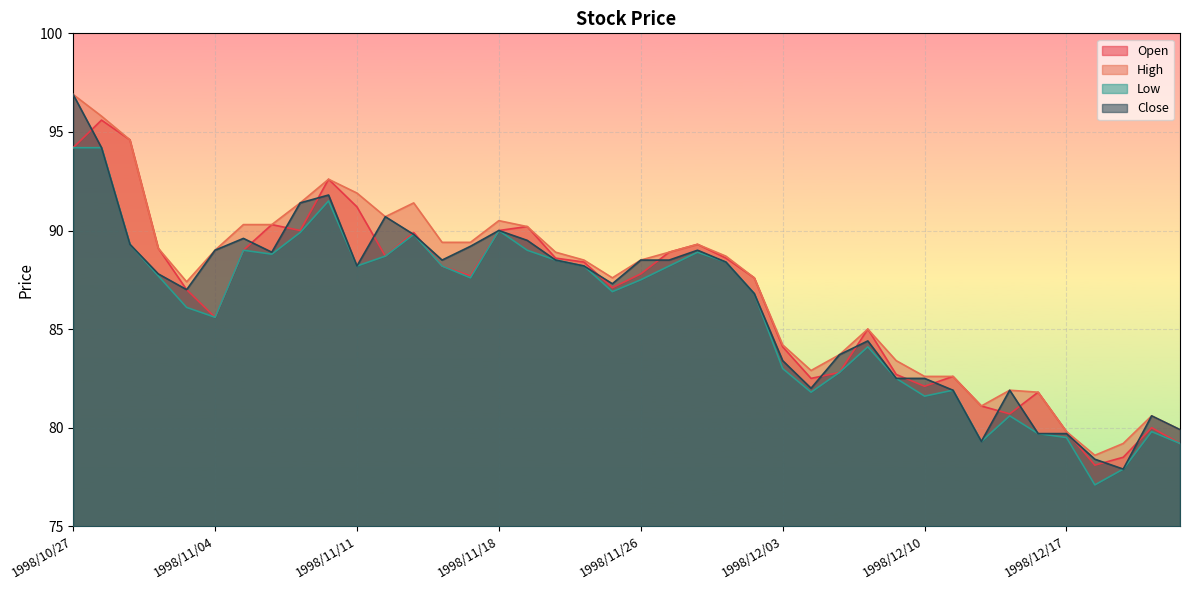

True or false: Open has a value of 145.0 at 1998/12/10.

False